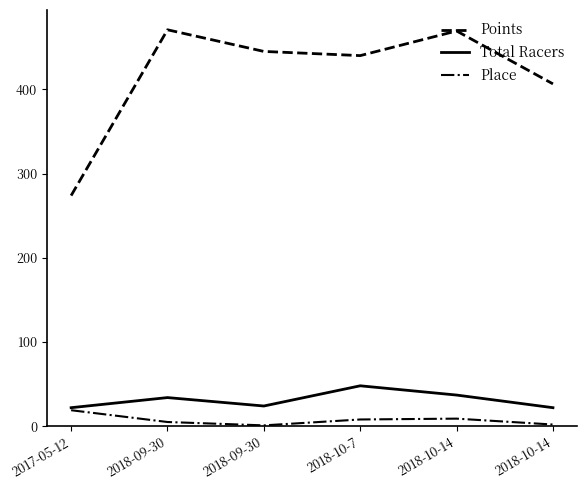

The Points series shows 406.5 at 2018-10-14. True or false?

True